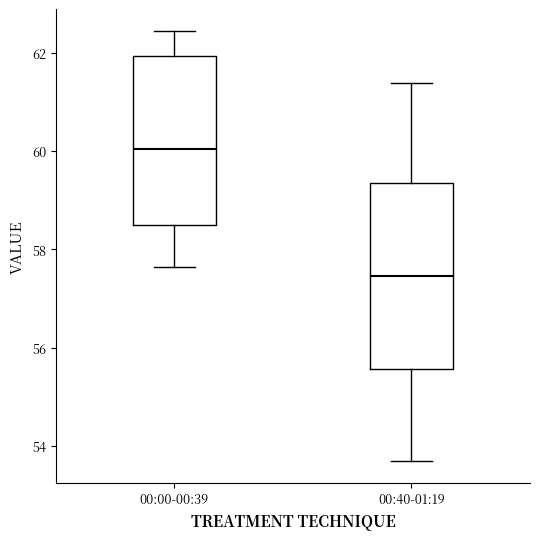

Reading left to right, read every box against the y-axis: the position of its median line, the range the box covers, and the ends of its whiskers. The values are not printed on the chart, so give them approximately, as read against the axis.

00:00-00:39: median 60.0, box 58.4 to 62.0, whiskers 57.6 to 62.4
00:40-01:19: median 57.4, box 55.6 to 59.4, whiskers 53.6 to 61.4